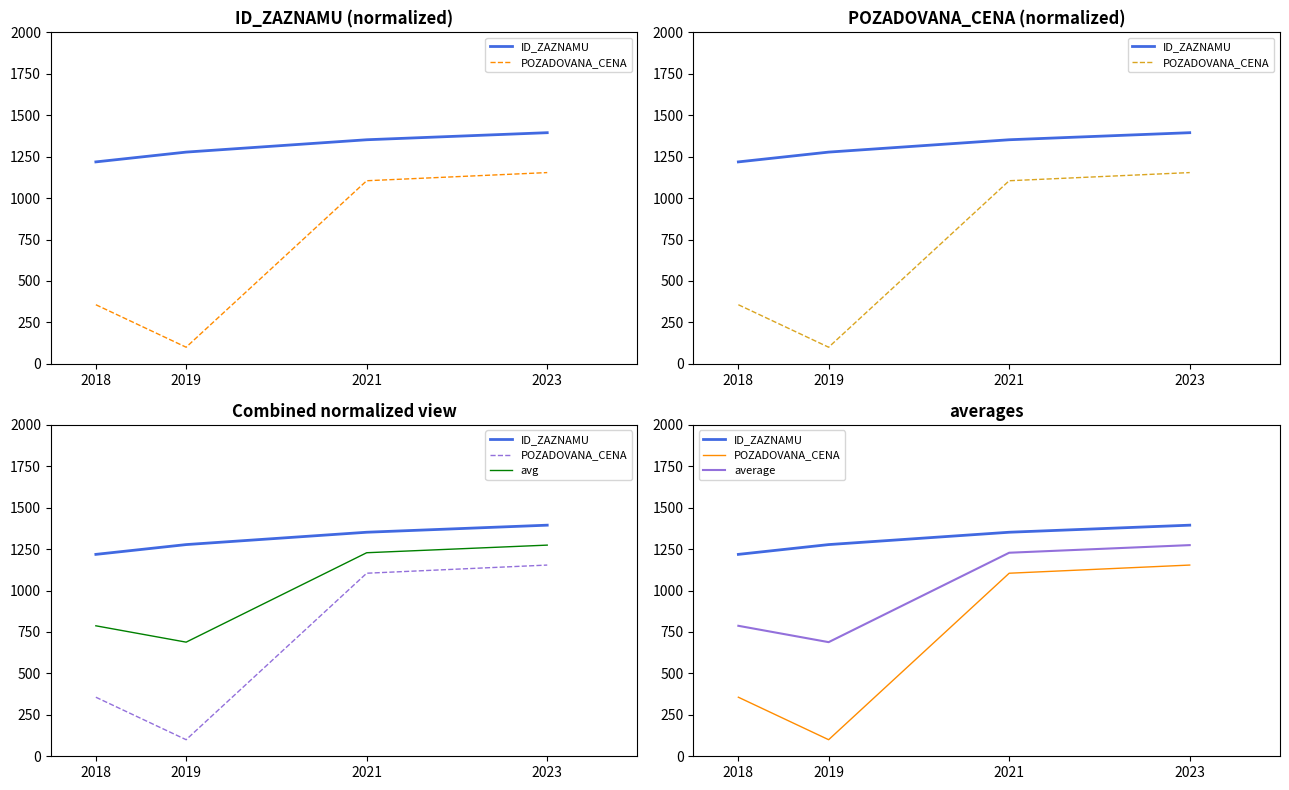

What is the highest value of the avg series?

1274.2